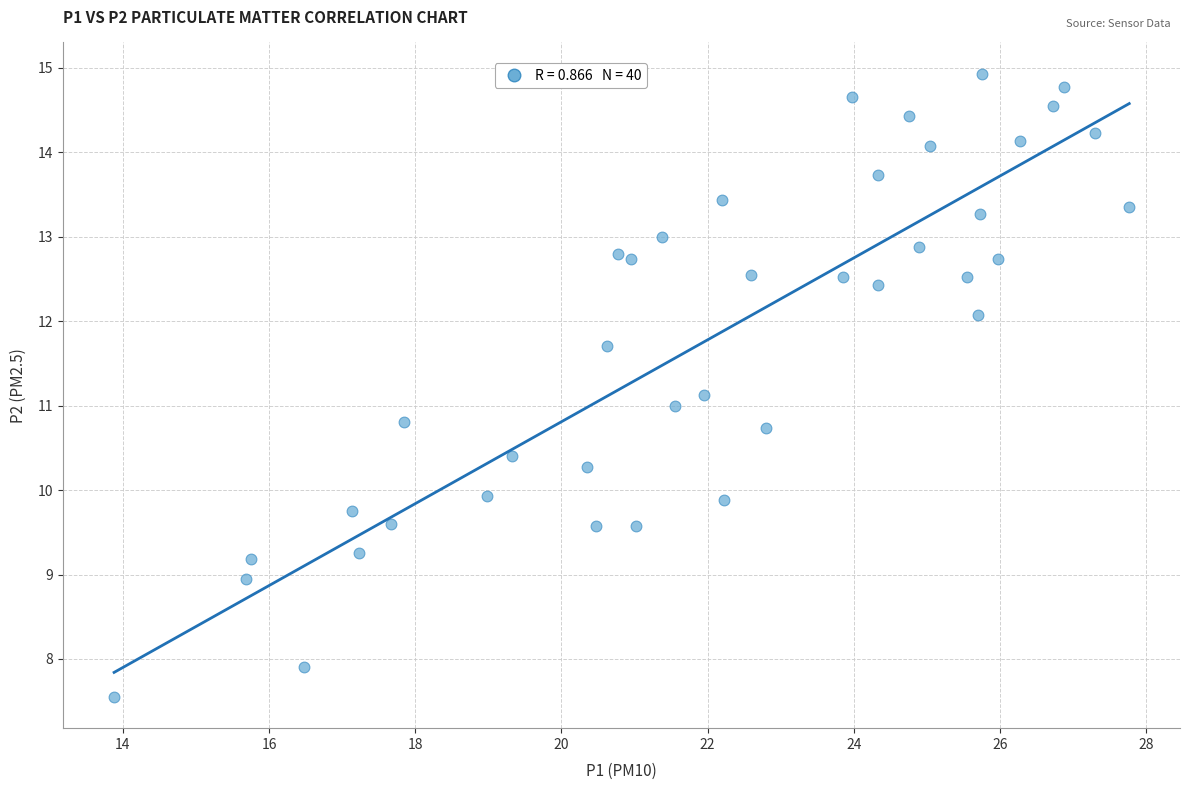

What is the range of X values (max minus min)?

13.9